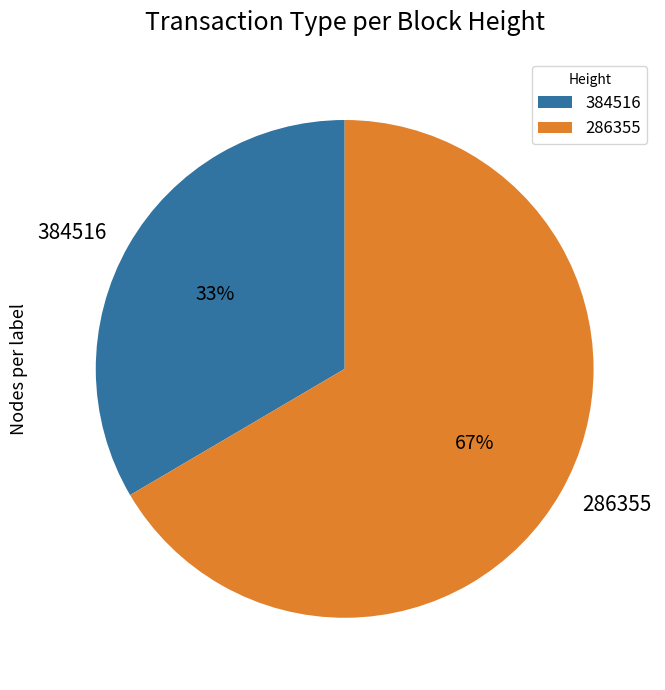

Between 384516 and 286355, which is larger?

286355